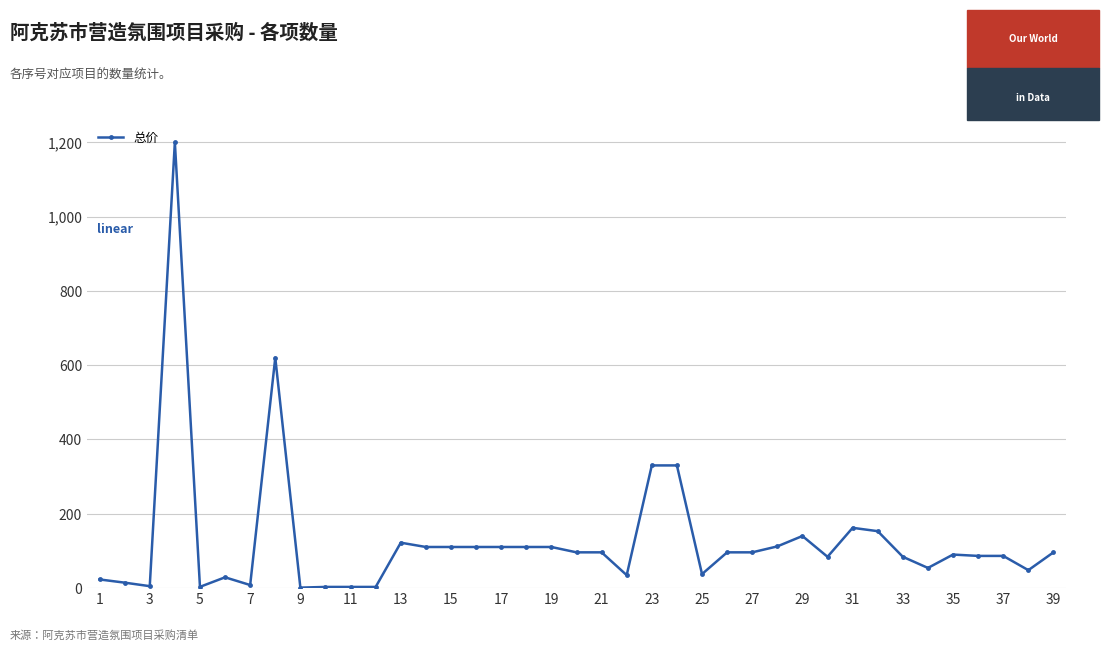

What is the average value?

128.4